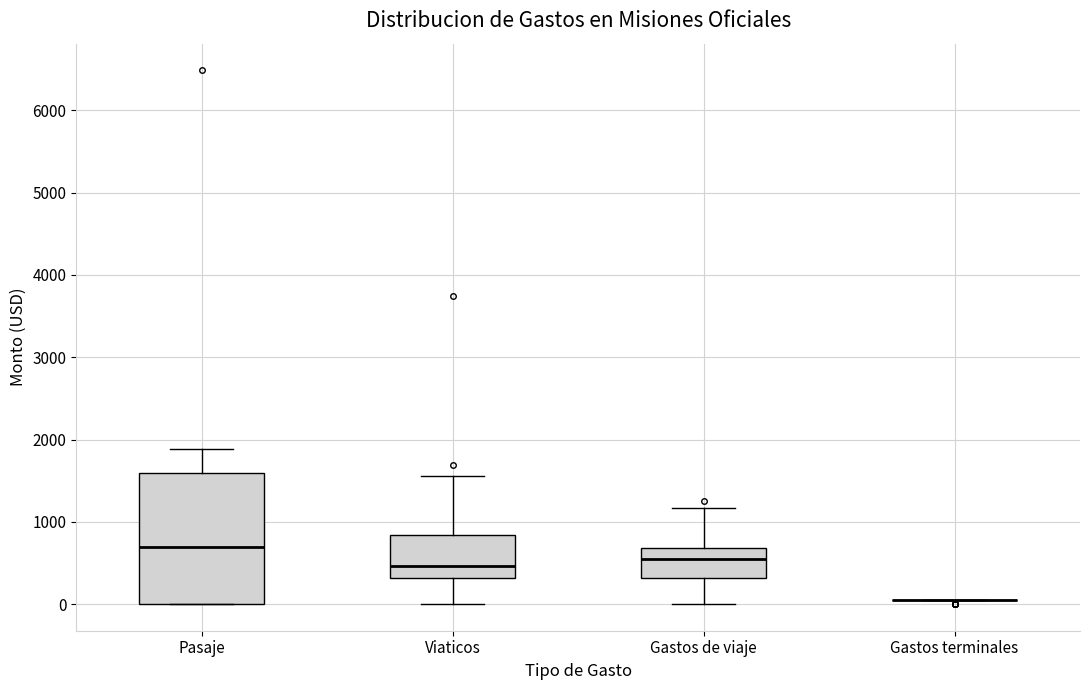

Reading left to right, transcribe this box plot: for each box, give where its median line is, the range the box spans, and where its two whiskers end, as read against the y-axis. The values are not printed on the chart, so give them approximately, as read against the axis.

Pasaje: median 700, box 0 to 1600, whiskers 0 to 1900
Viaticos: median 500, box 300 to 800, whiskers 0 to 1600
Gastos de viaje: median 500, box 300 to 700, whiskers 0 to 1200
Gastos terminales: box collapsed to a line at 0, whiskers 0 to 0